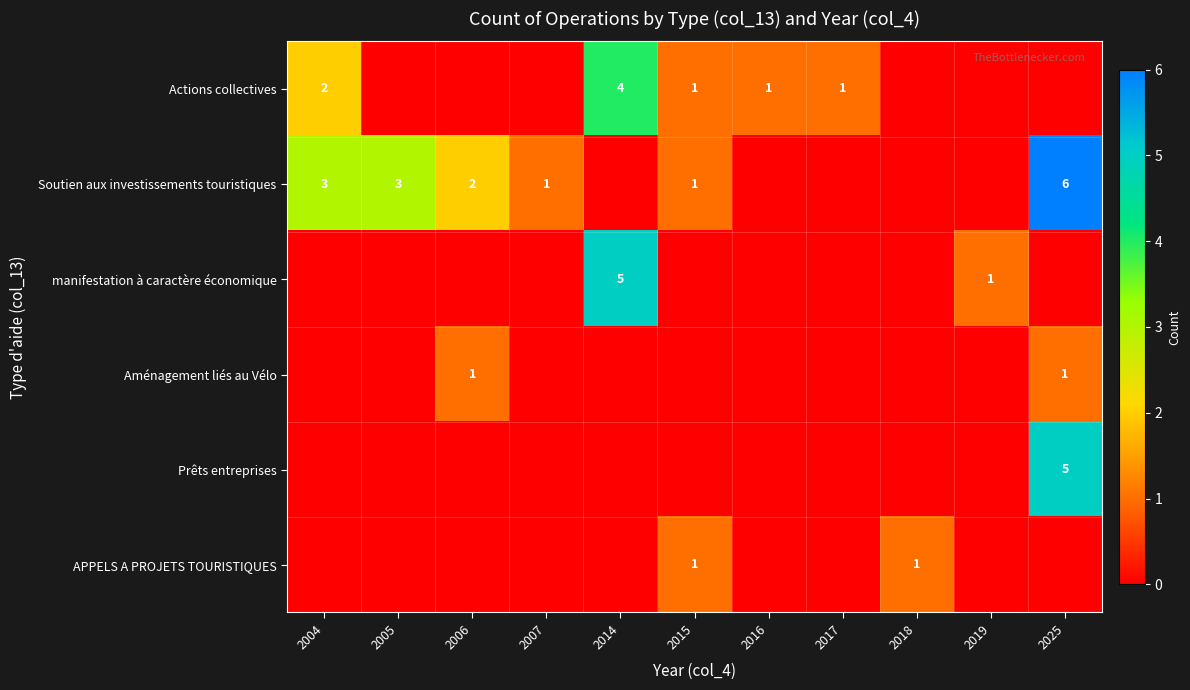

Is it true that Soutien aux investissements touristiques equals 2 at 2007?

False